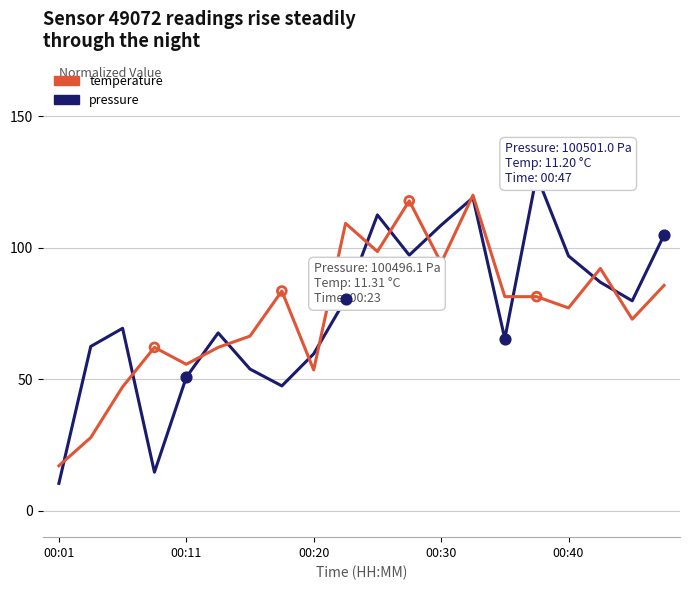

What is the highest value of the pressure series?

127.5